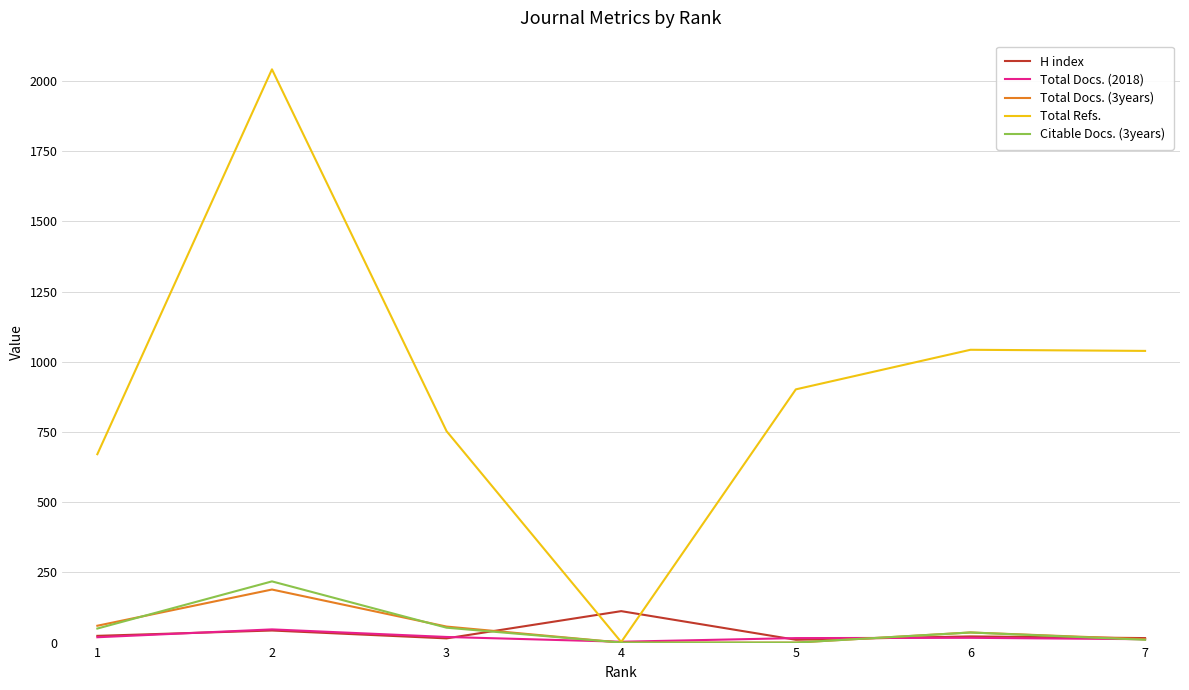

Read the Total Refs. value at 6, to the nearest 10.

1040